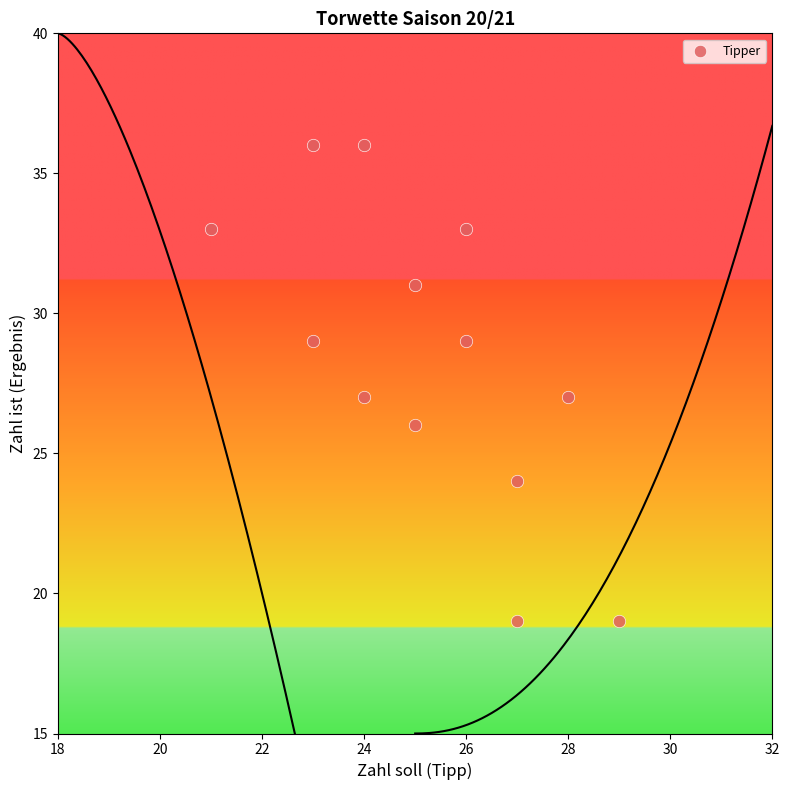

What is the range of Y values (max minus min)?

17